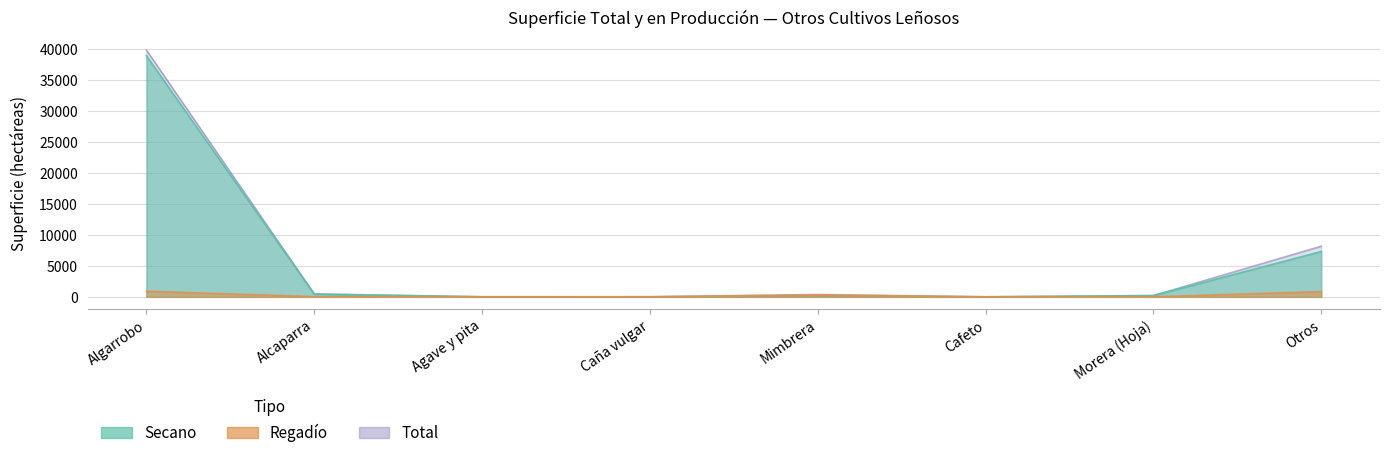

At how many categories does at least one series exceed 23769?

1